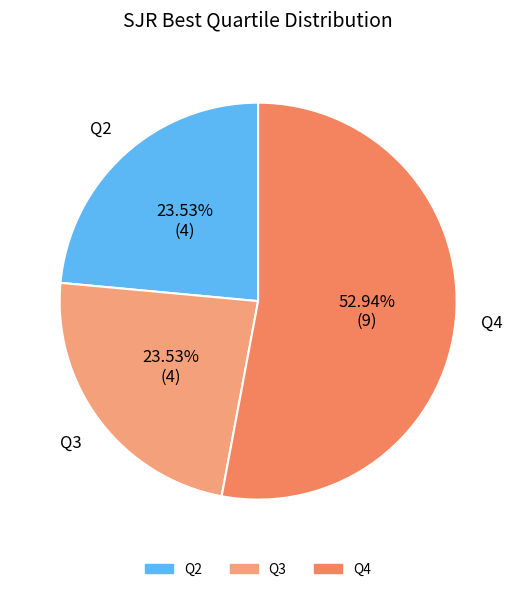

Which category has the biggest portion of the pie?

Q4